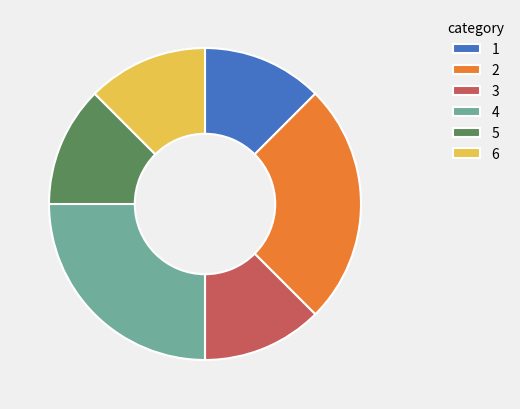

Do 2 and 1 together represent more than half of the pie?

No